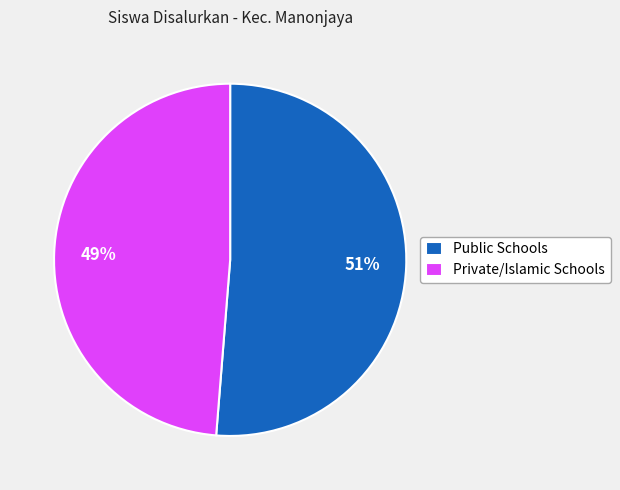

Count the number of slices in the pie.

2